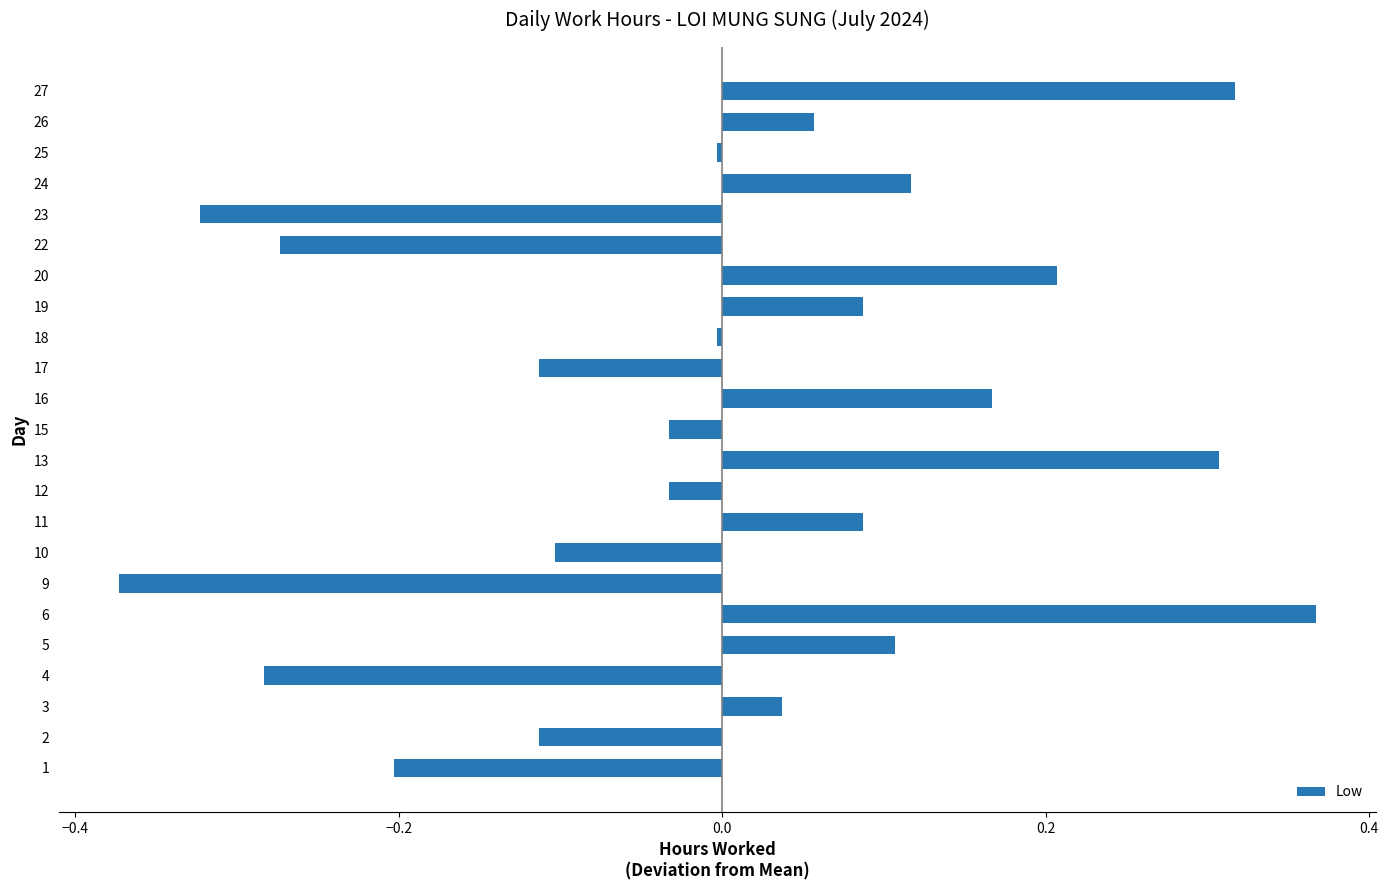

Which label corresponds to the largest value in the chart?

6